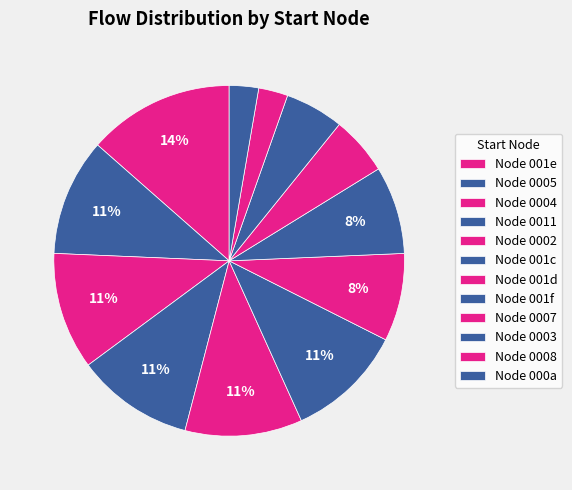

How many slices are in this pie chart?

12